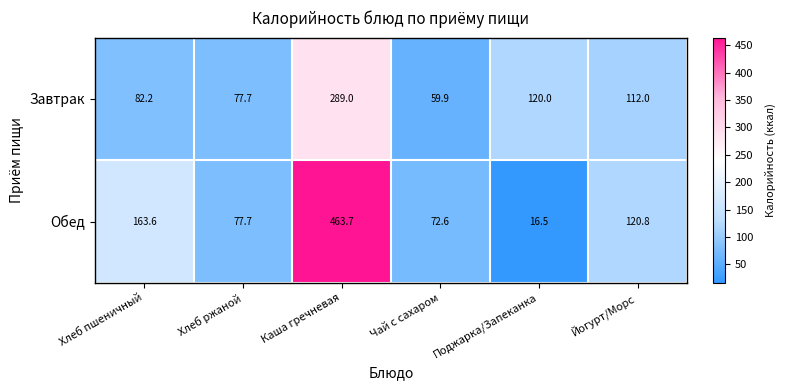

What is the sum of the Обед values at Хлеб пшеничный and Чай с сахаром?

236.2